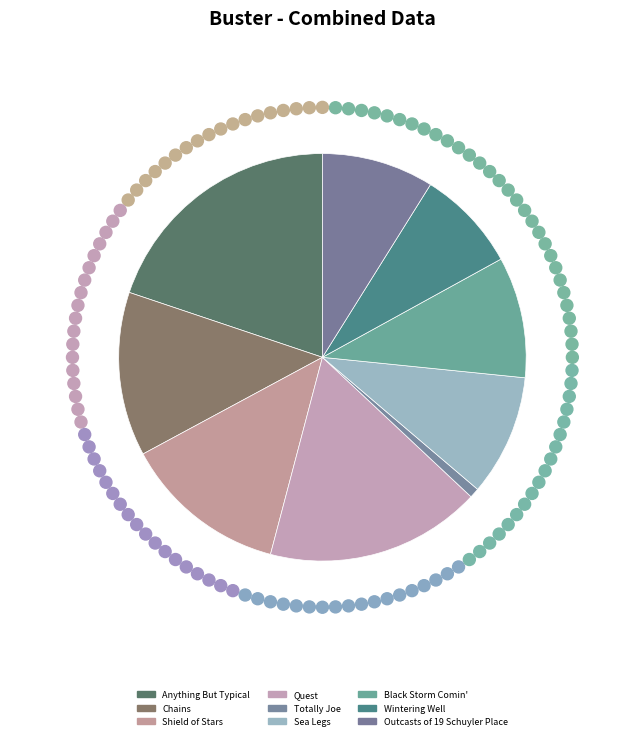

Is it true that Sea Legs is 10% of the pie?

True